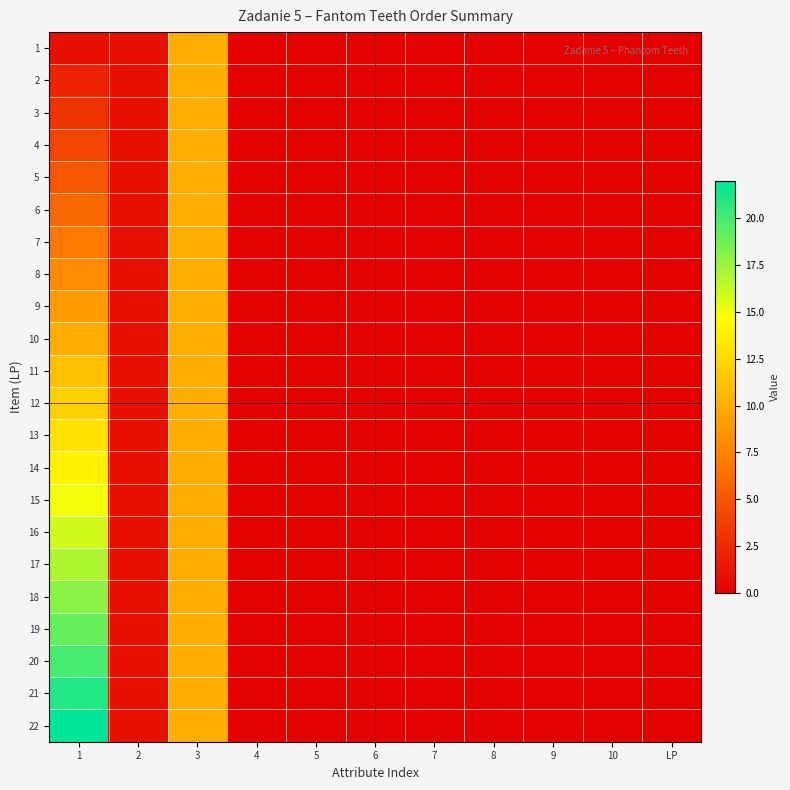

Which series has the largest total across all categories?

22